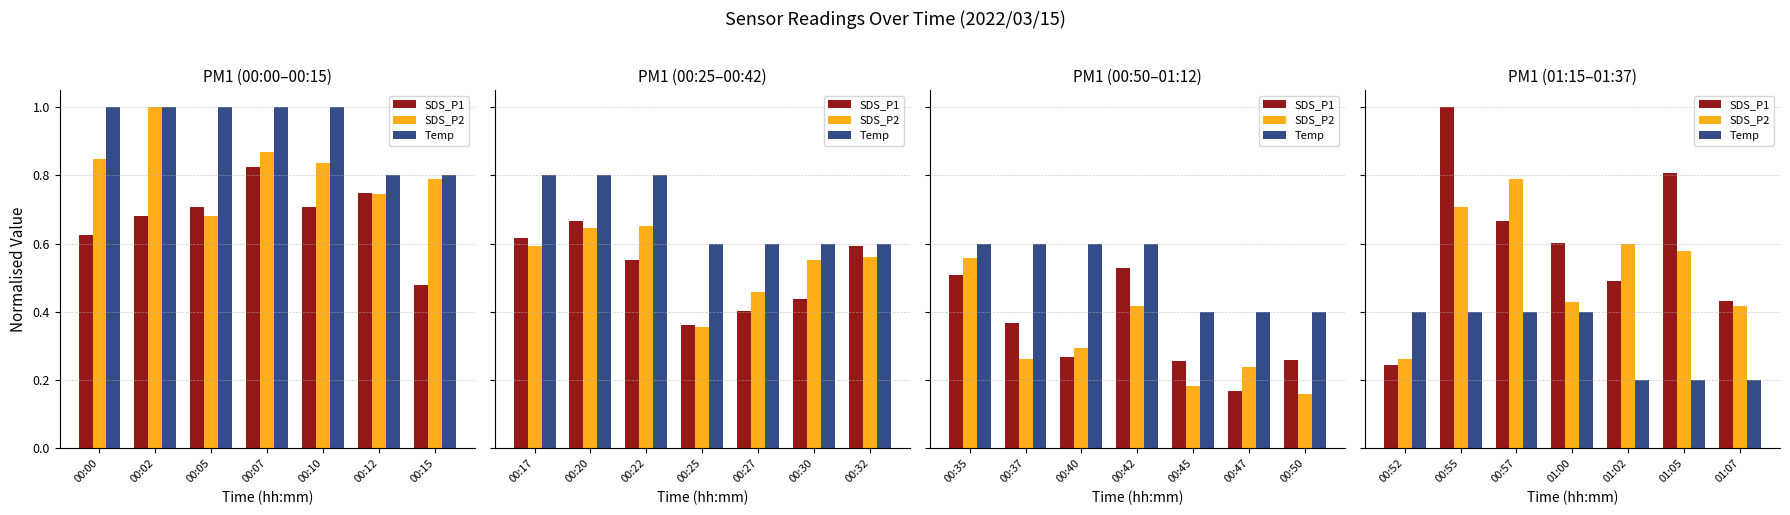

The Temp series shows 0.3 at 01:05. True or false?

False